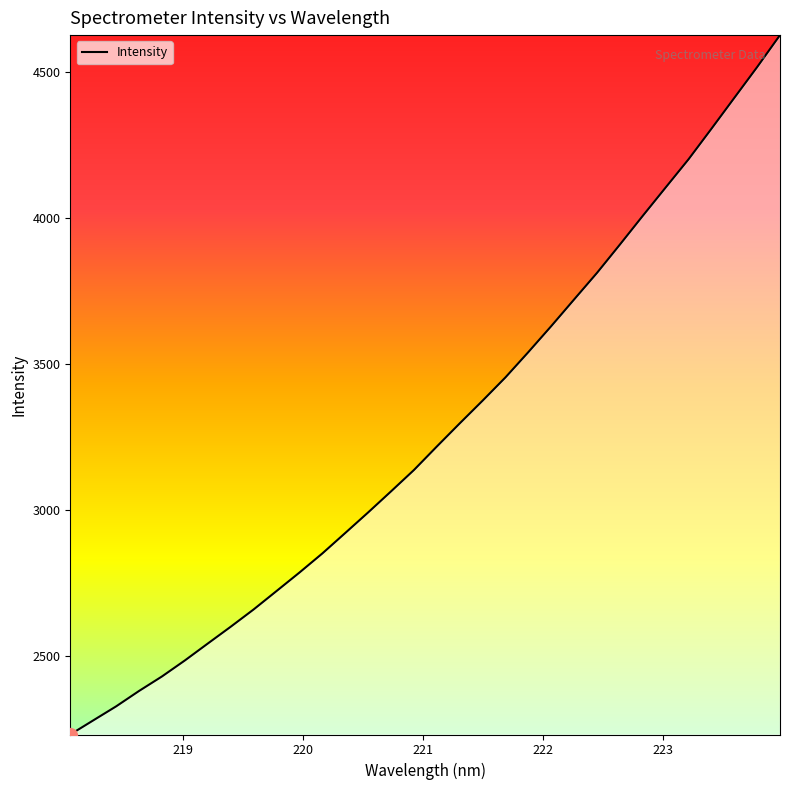

What is the maximum value shown in the chart?

4626.0